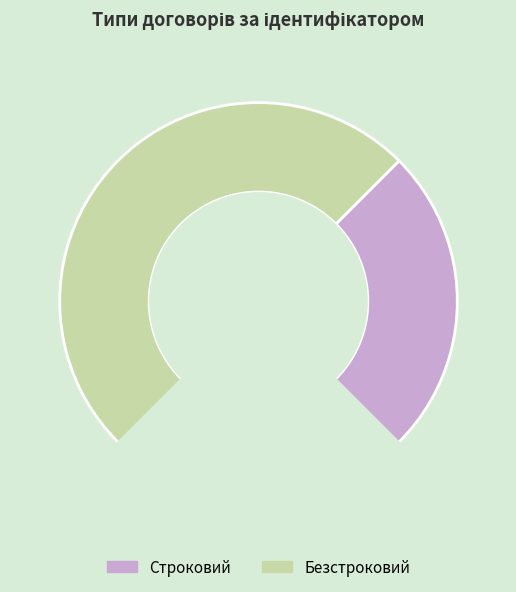

What percentage do Безстроковий and Строковий together represent?

100.0%